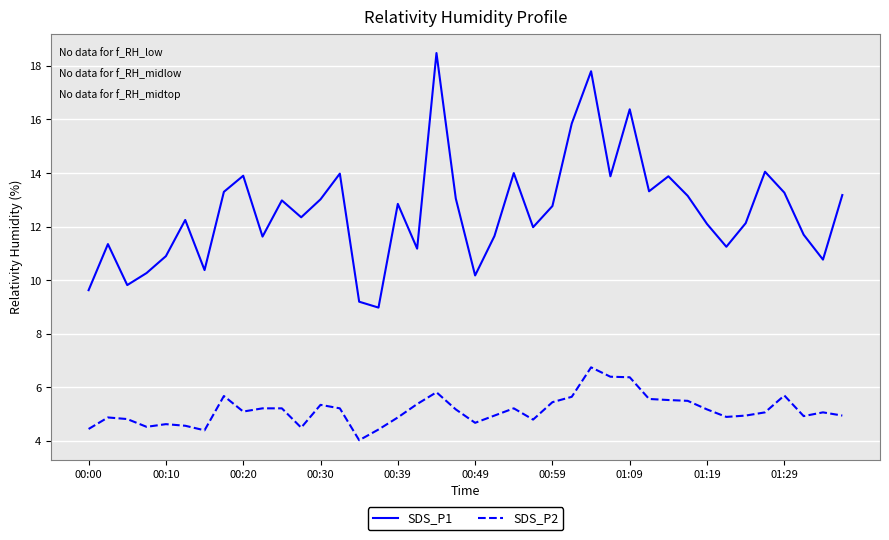

Which series has the largest total across all categories?

SDS_P1